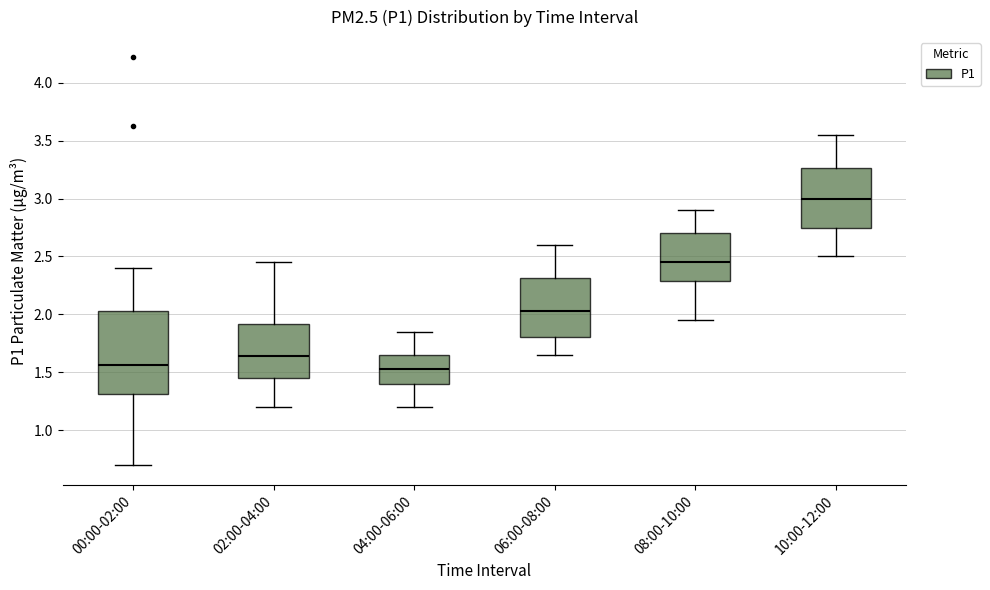

Comparing the boxes themselves (not the whiskers), which one is the tallest?

00:00-02:00